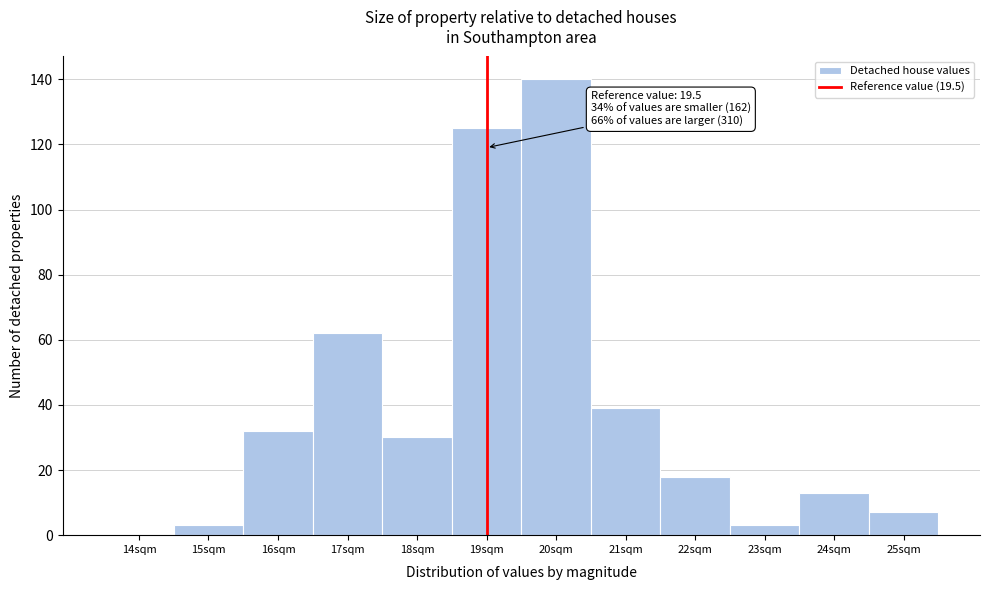

Reading left to right, list all the values displayed in this chart.

14sqm=0	15sqm=3	16sqm=32	17sqm=62	18sqm=30	19sqm=125	20sqm=140	21sqm=39	22sqm=18	23sqm=3	24sqm=13	25sqm=7